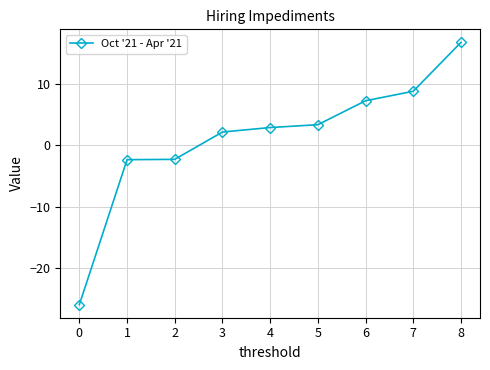

What value does the data have at 6?

7.3